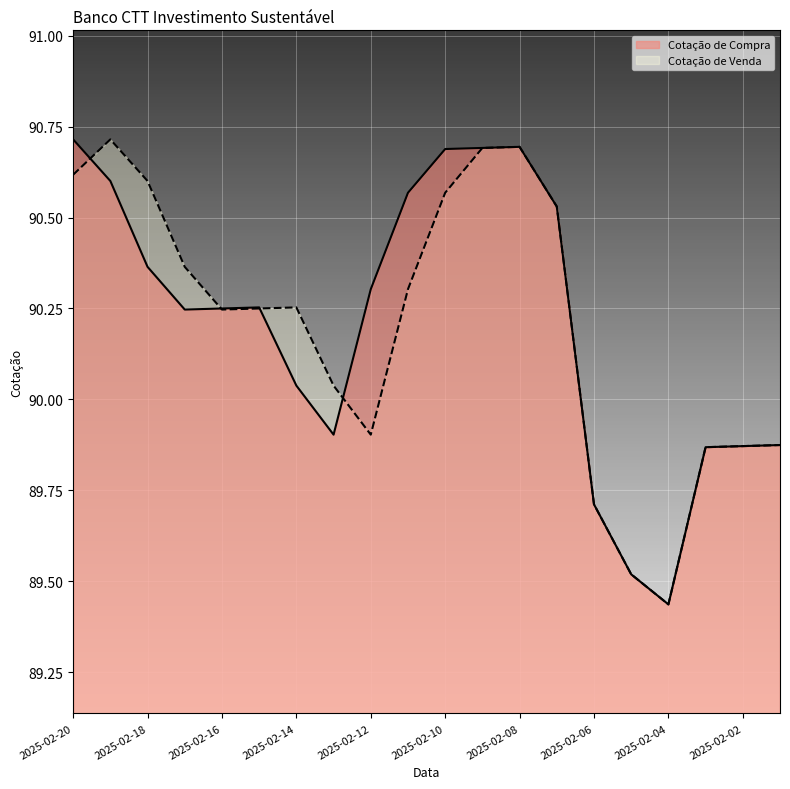

Is the value of Cotação de Venda at 2025-02-03 greater than the value of Cotação de Compra at 2025-02-06?

Yes